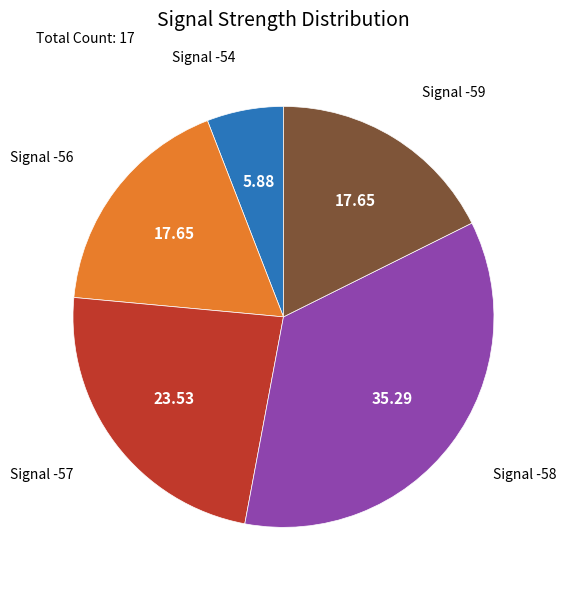

Does any single category account for the majority?

No